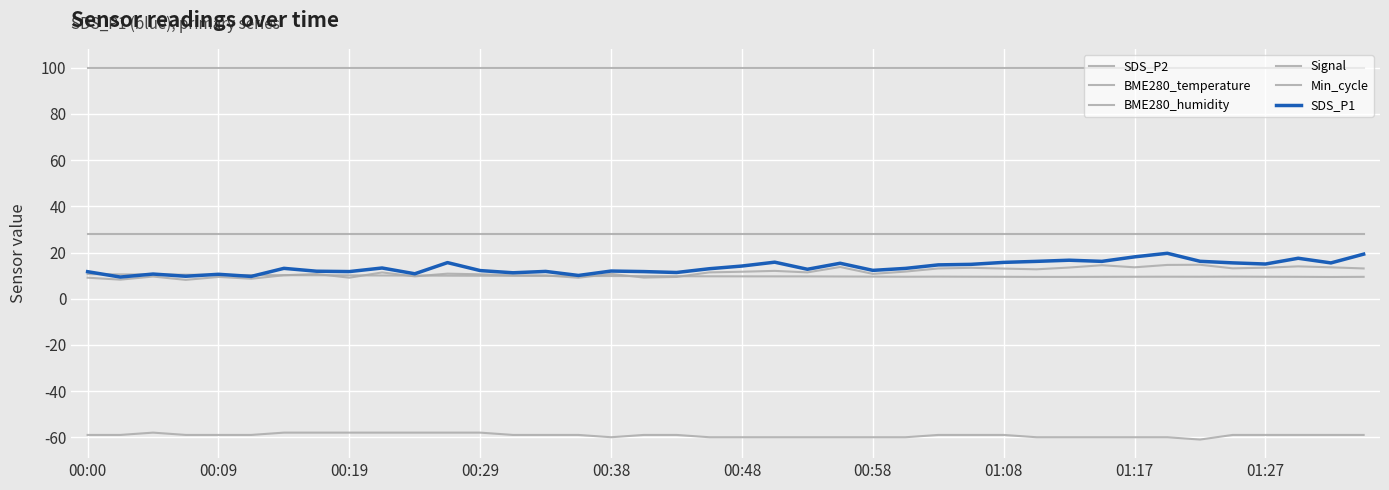

Does the chart have visible grid lines?

Yes